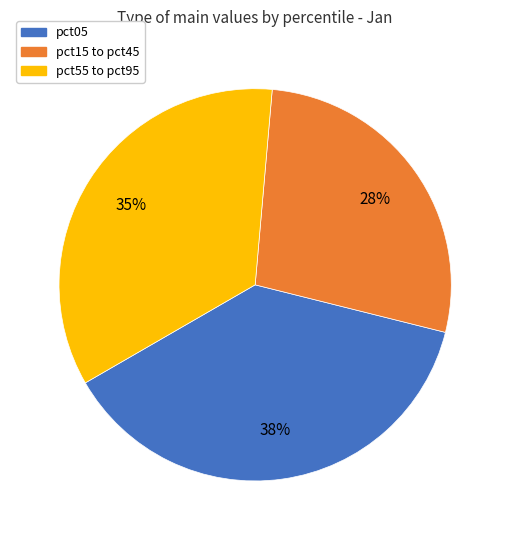

To the nearest percent, what is the average slice percentage?

33%